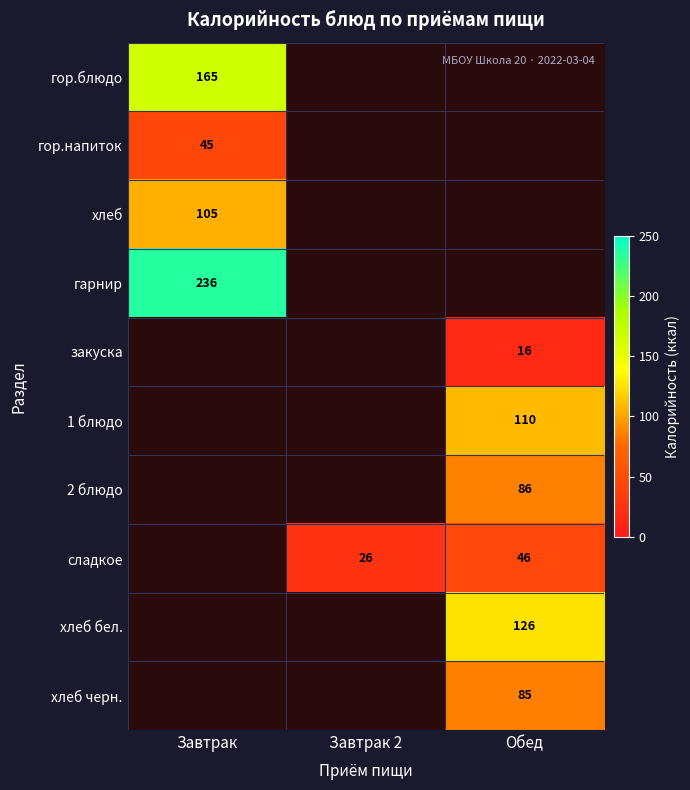

At which label does хлеб reach its peak?

Завтрак